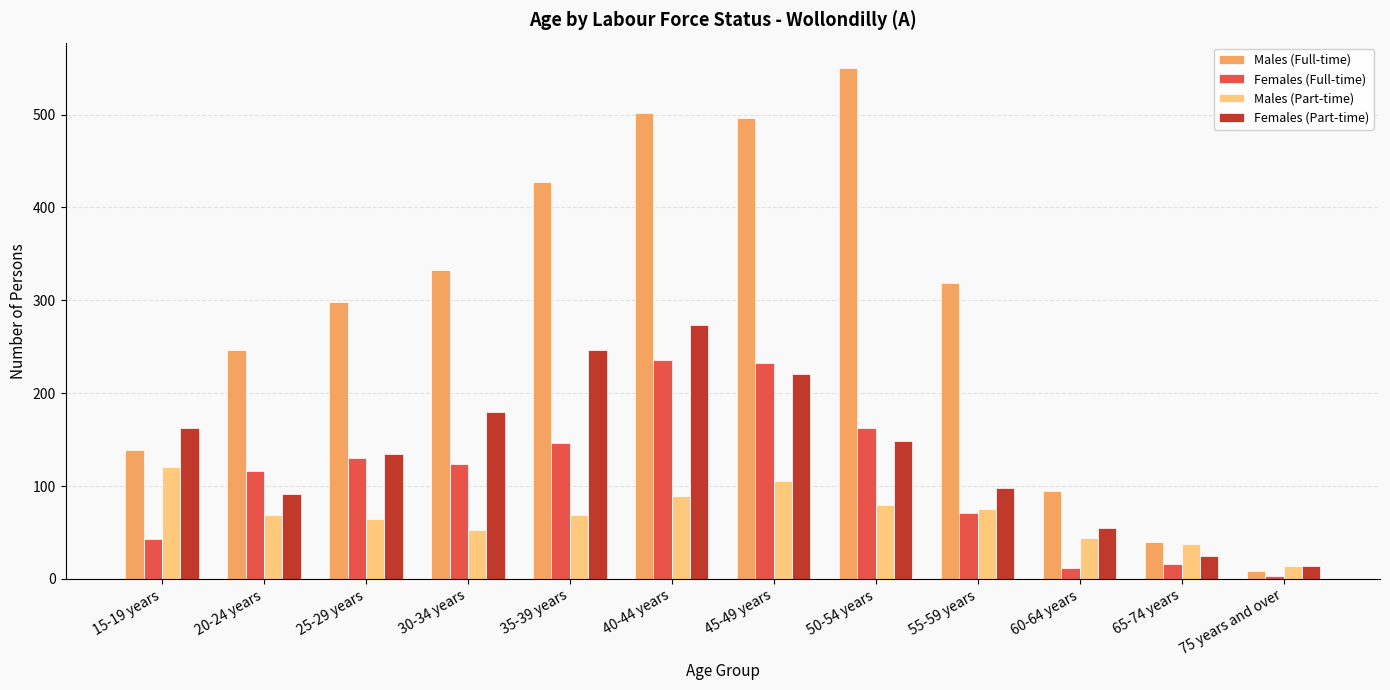

Which series has the largest total across all categories?

Males (Full-time)